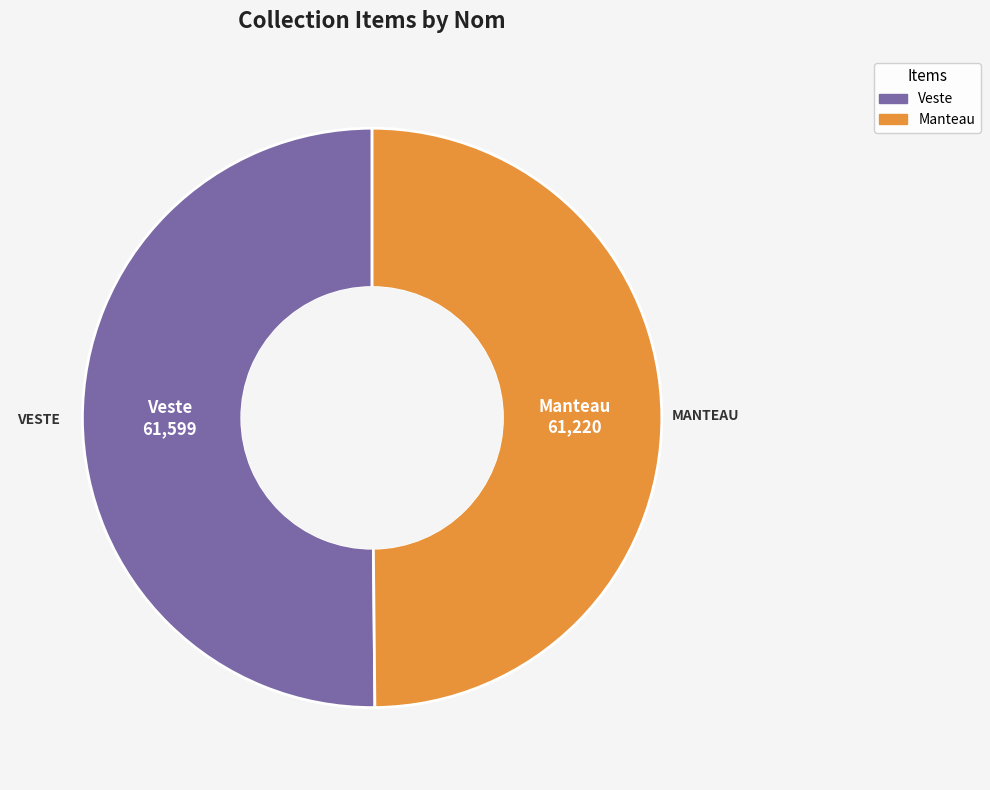

What is the ratio of the value at Manteau to the value at Veste?

1.0